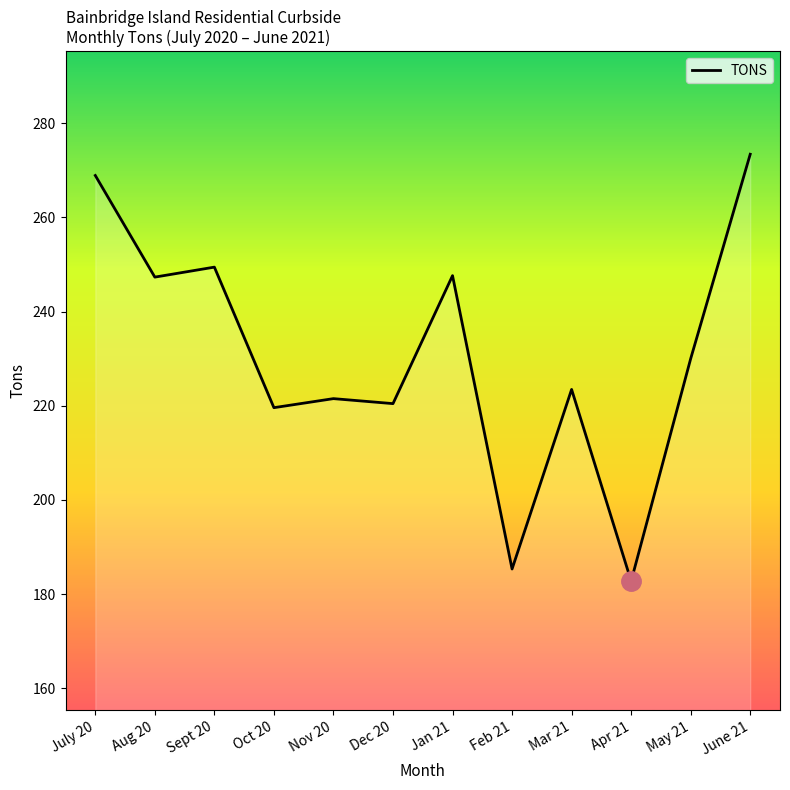

At which label is the value closest to 228?

May 21